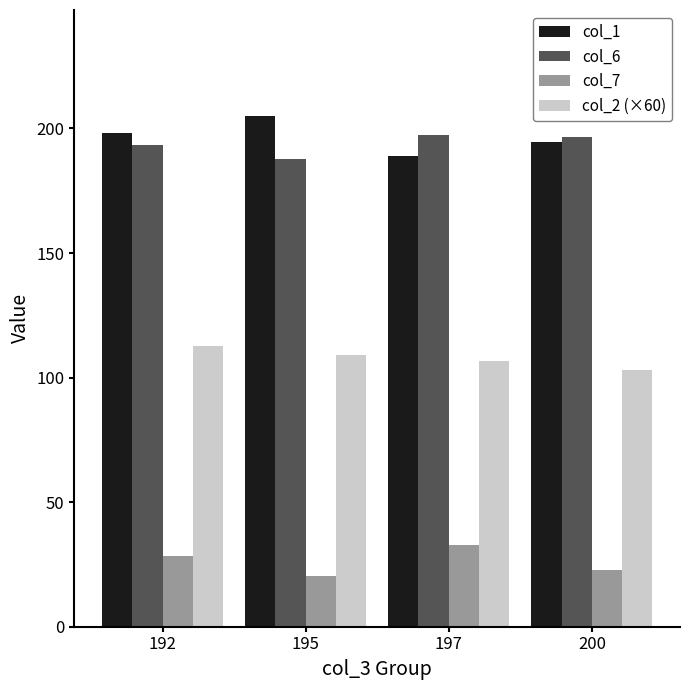

What is the spread (max minus min) of values at 195?

184.8